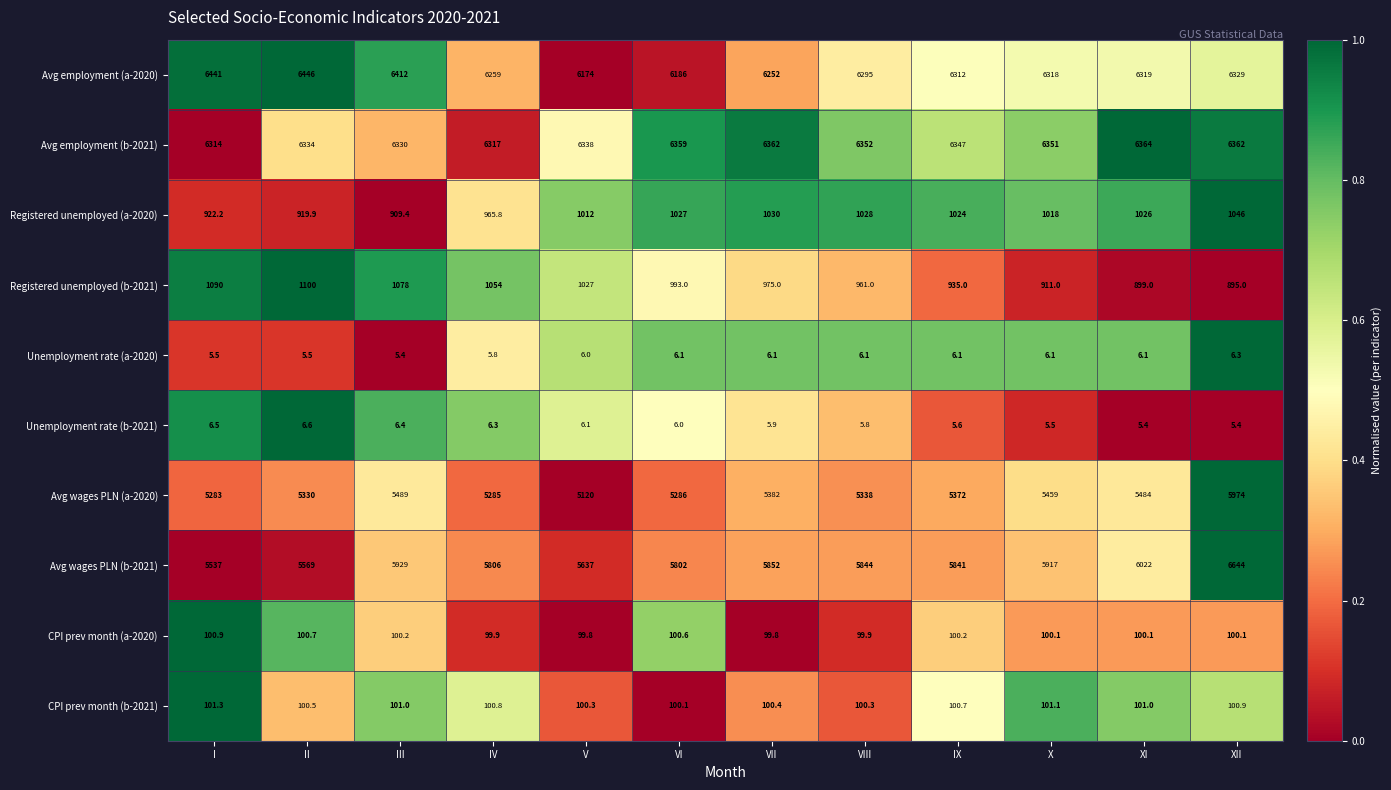

What is the sum of all Avg wages PLN (b-2021) values?

70400.0